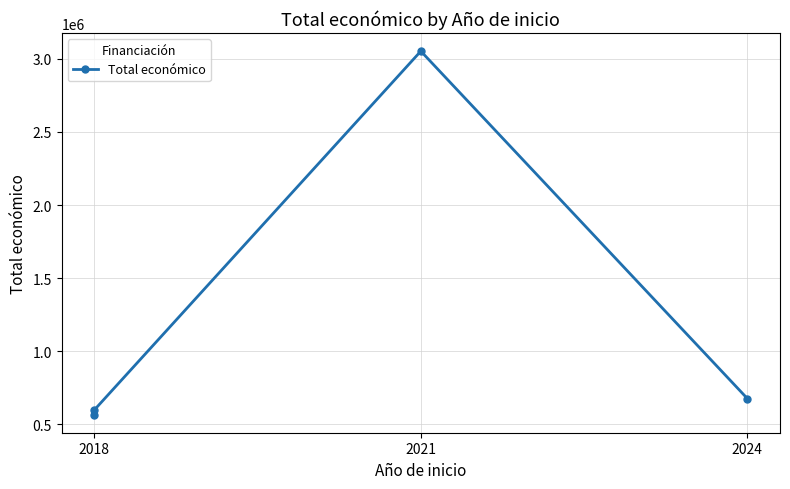

What is the average value?

1224014